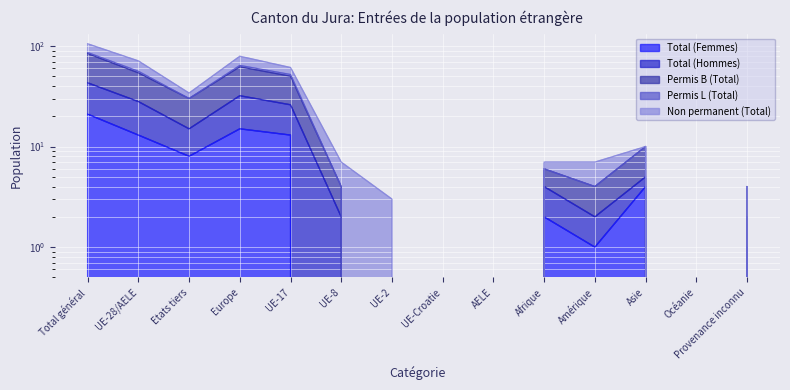

True or false: Permis B (Total) and Total (Hommes) intersect in this chart.

False